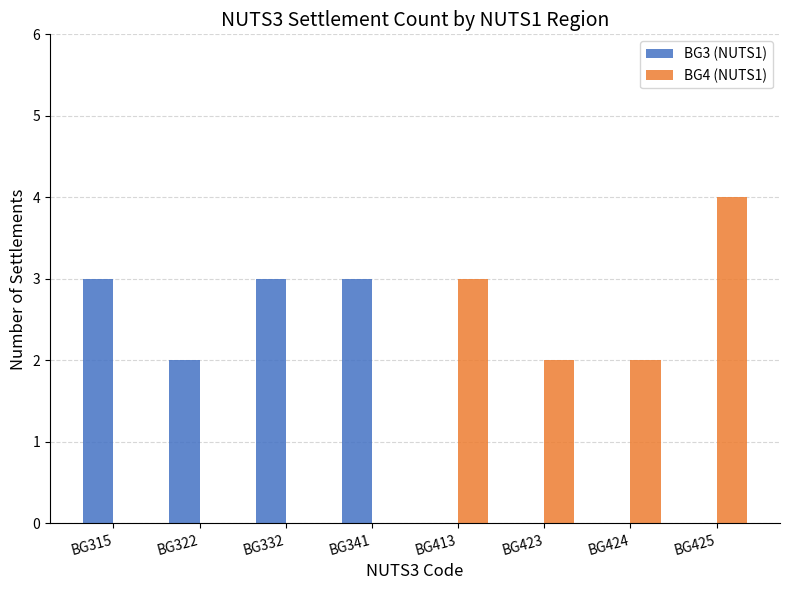

How many groups of bars are there?

8